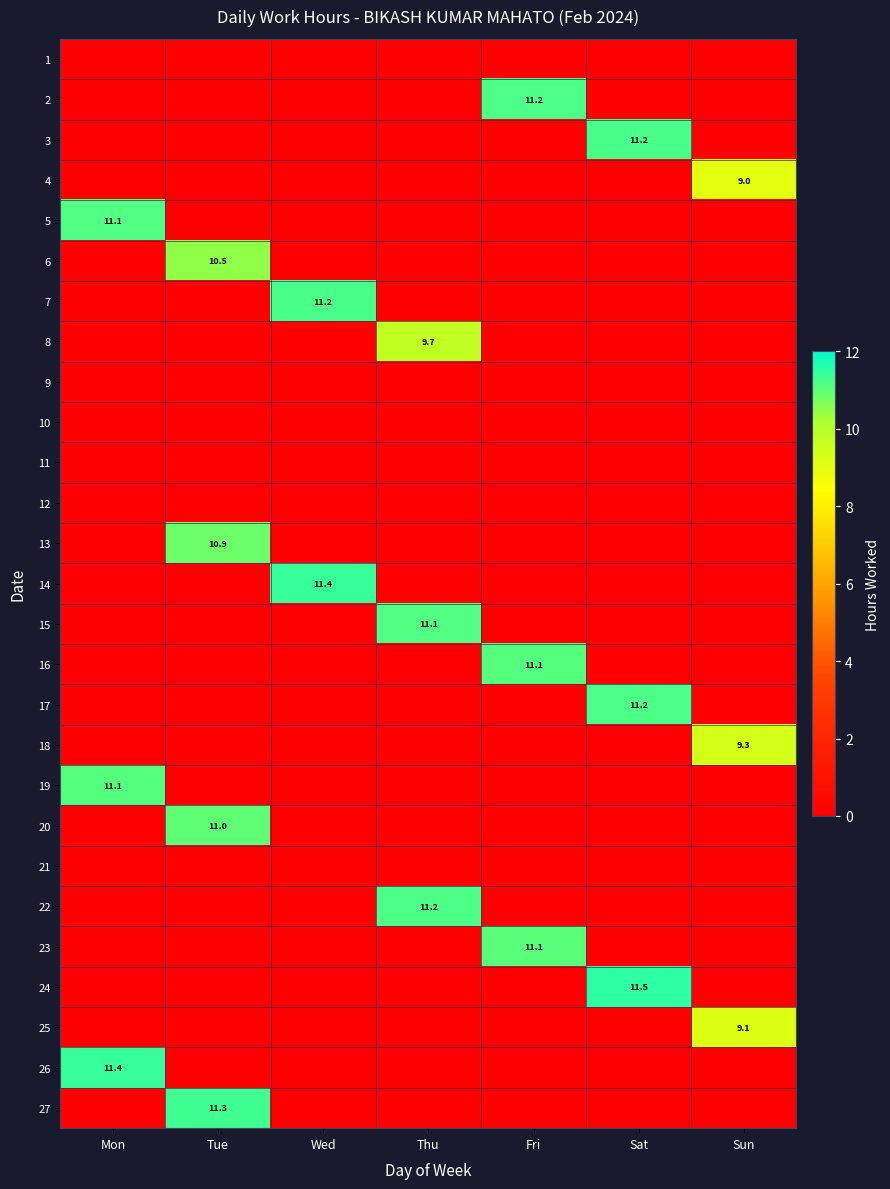

True or false: 18 has a value of 0.0 at Tue.

True